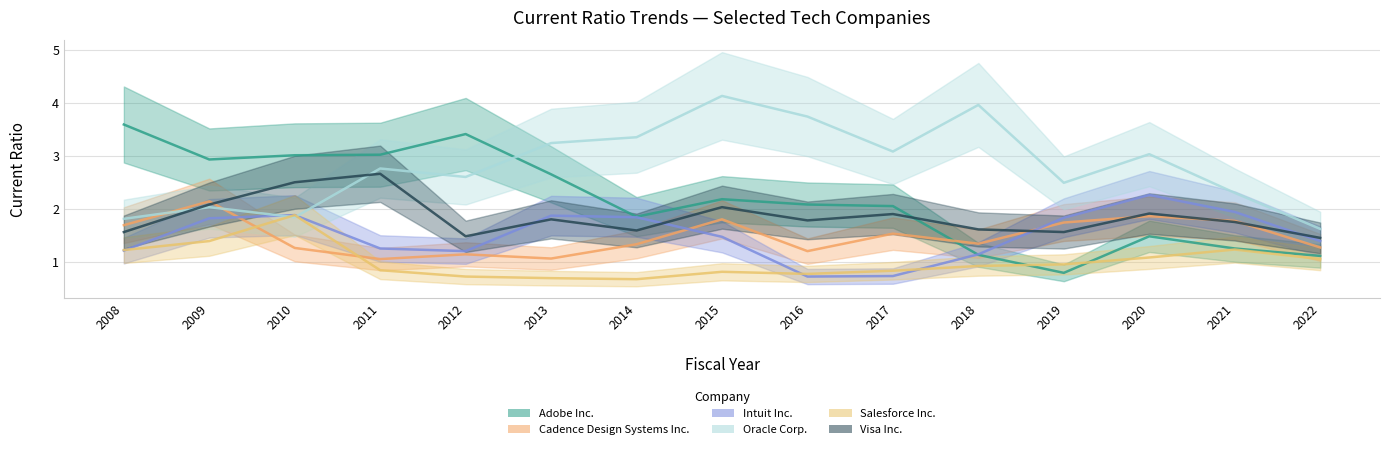

True or false: Oracle Corp. has a value of 2.0 at 2009.

True